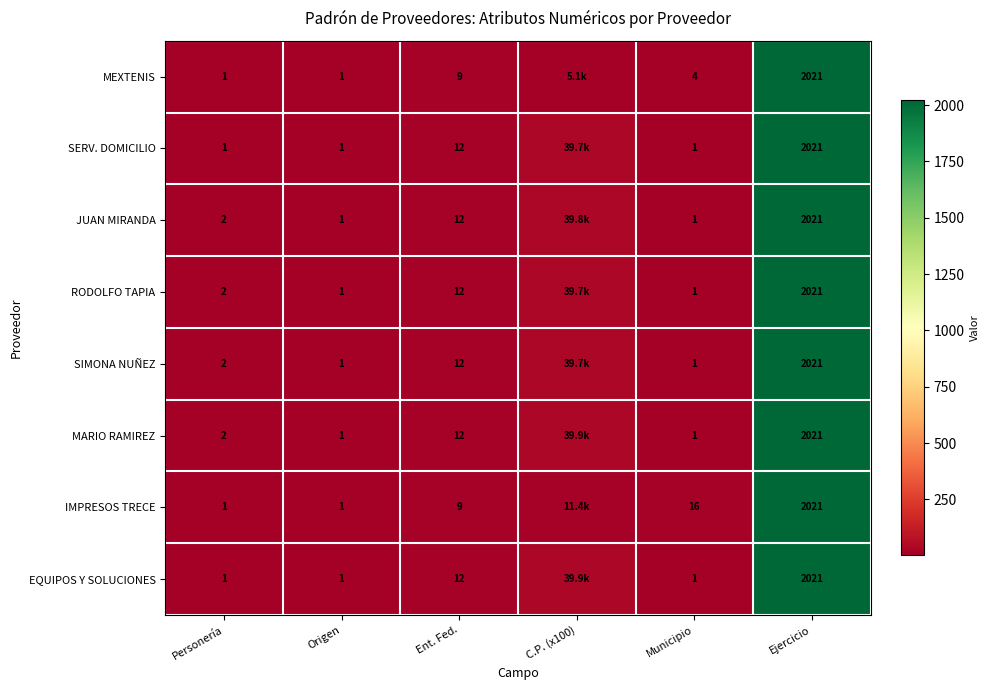

Is the value of IMPRESOS TRECE at Personería greater than the value of RODOLFO TAPIA at Ejercicio?

No